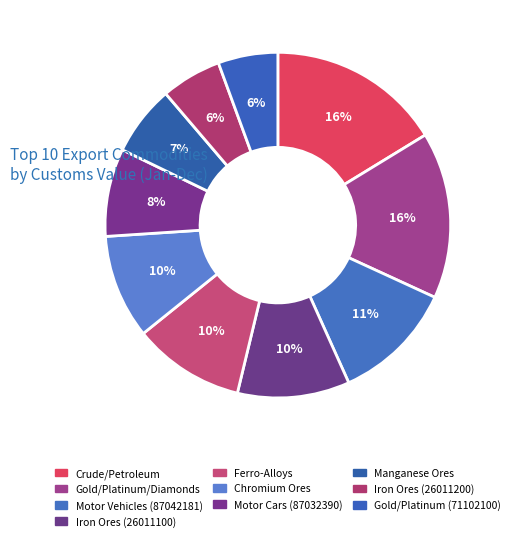

How many segments does this pie chart have?

10